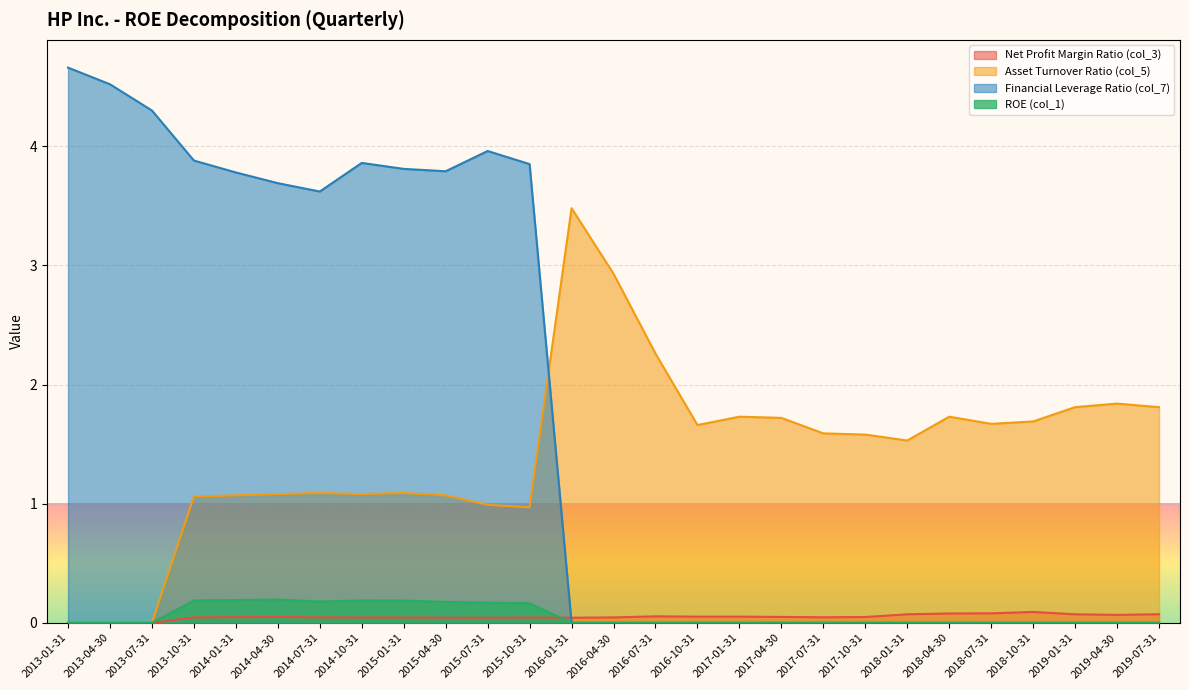

Which has a higher value, 2014-04-30 or 2013-01-31?

2014-04-30